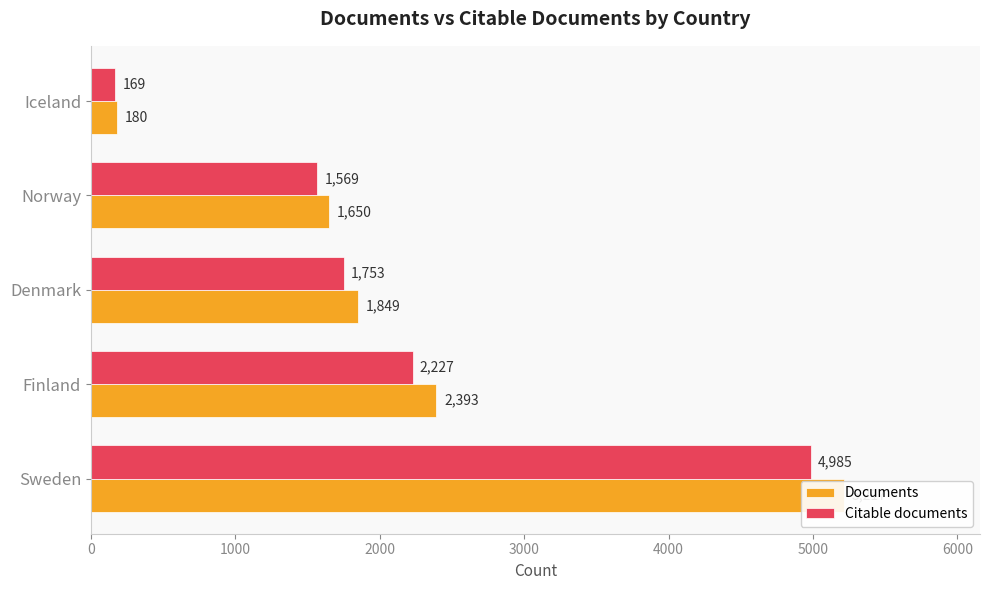

Rank the series at Iceland from lowest to highest value.

Citable documents, Documents